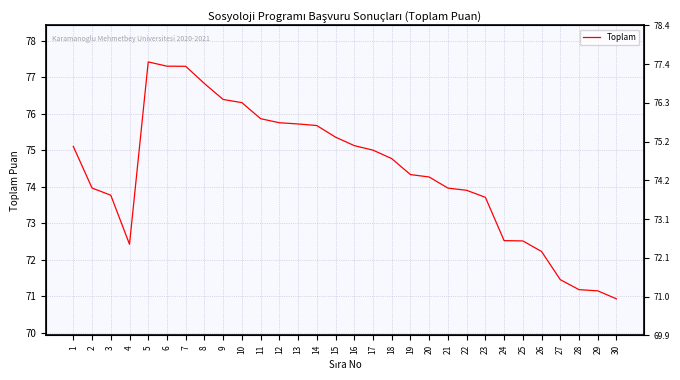

True or false: the data shows 73.8 at 3.

True